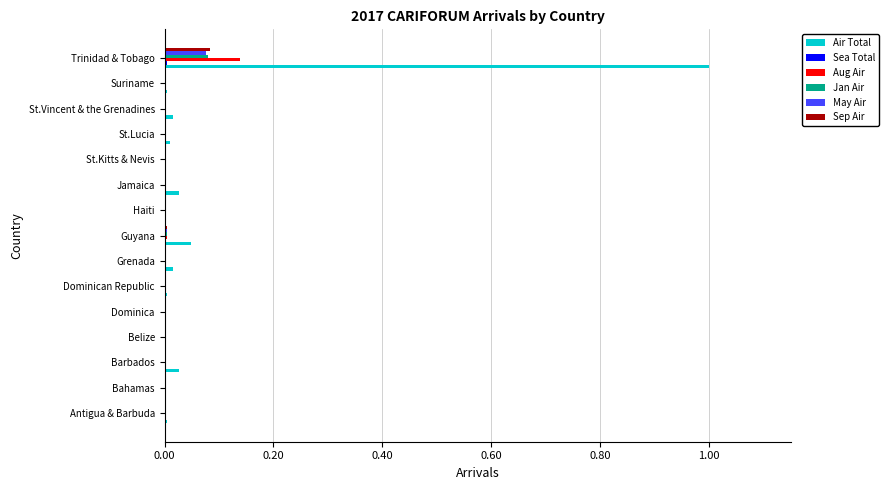

The value of Sep Air at Dominica is 0.0. True or false?

True